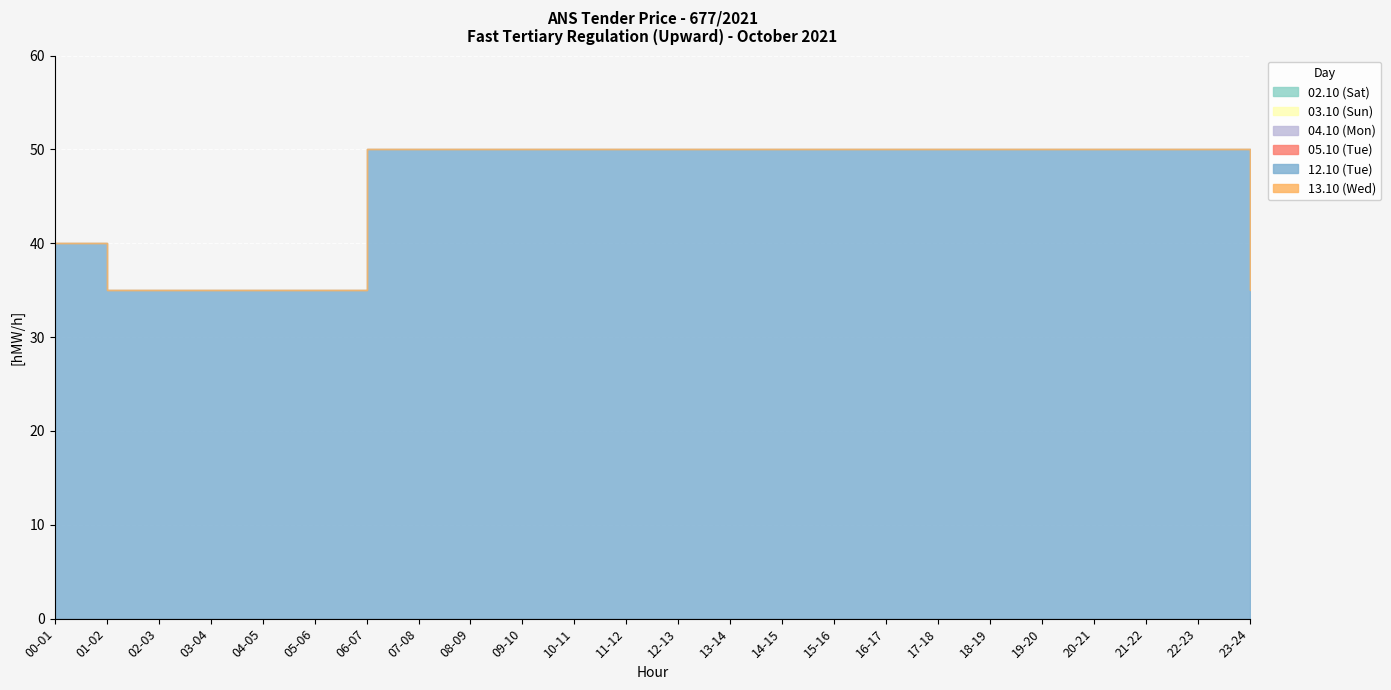

True or false: 05.10 (Tue) and 12.10 (Tue) intersect in this chart.

False